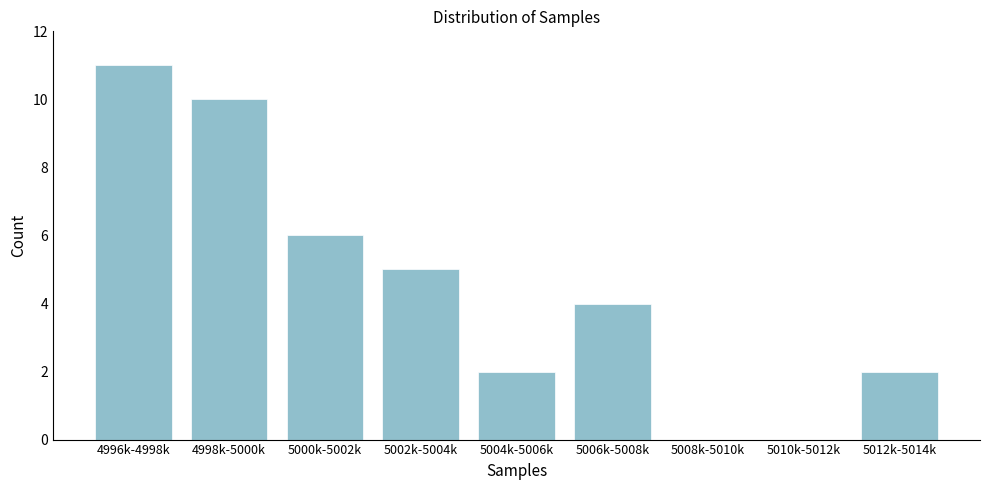

Reading right to left, transcribe all the data shown in this chart.

5012k-5014k=2	5010k-5012k=0	5008k-5010k=0	5006k-5008k=4	5004k-5006k=2	5002k-5004k=5	5000k-5002k=6	4998k-5000k=10	4996k-4998k=11